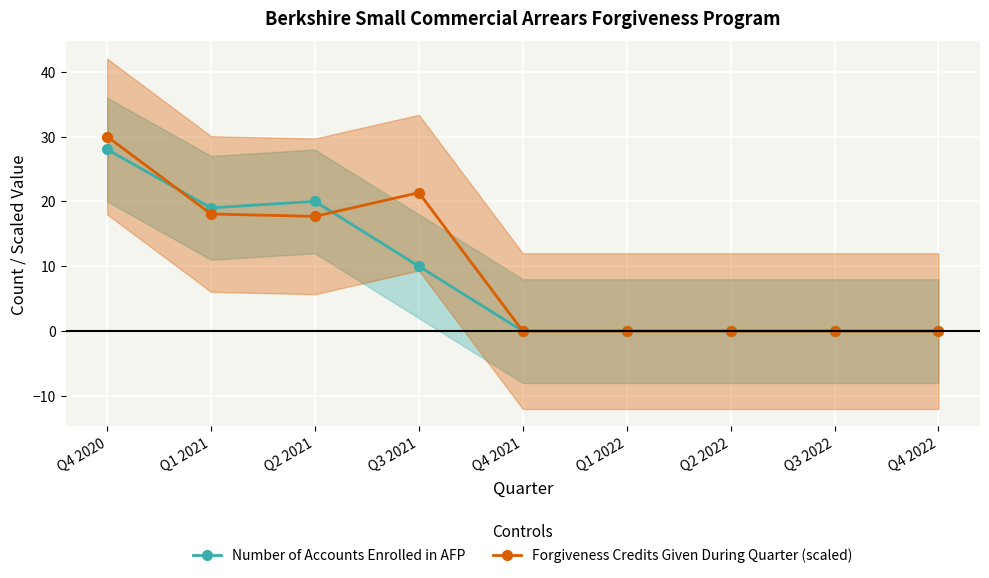

Reading left to right, what are all the values shown in this chart?

Number of Accounts Enrolled in AFP: Q4 2020=28.0	Q1 2021=19.0	Q2 2021=20.0	Q3 2021=10.0	Q4 2021=0.0	Q1 2022=0.0	Q2 2022=0.0	Q3 2022=0.0	Q4 2022=0.0
Forgiveness Credits Given During Quarter (scaled): Q4 2020=30.0	Q1 2021=18.1	Q2 2021=17.7	Q3 2021=21.3	Q4 2021=0.0	Q1 2022=0.0	Q2 2022=0.0	Q3 2022=0.0	Q4 2022=0.0